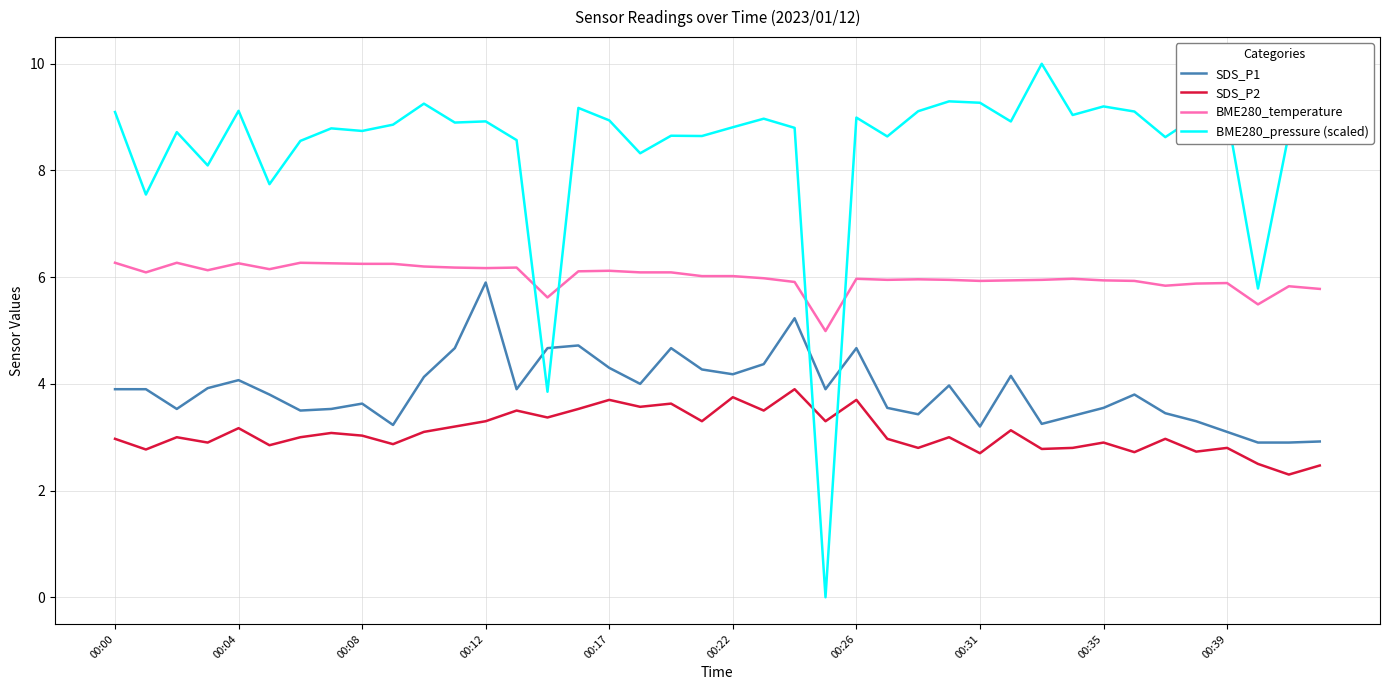

True or false: BME280_temperature and SDS_P1 intersect in this chart.

False